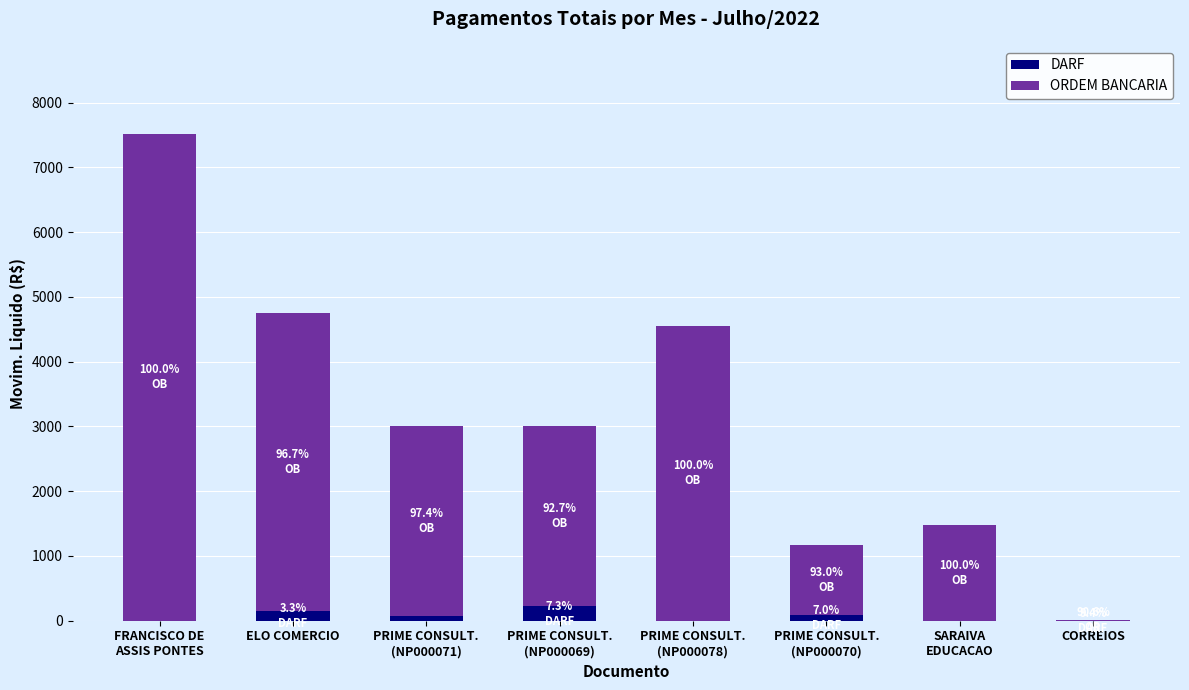

What are all the series names shown in the legend?

DARF, ORDEM BANCARIA